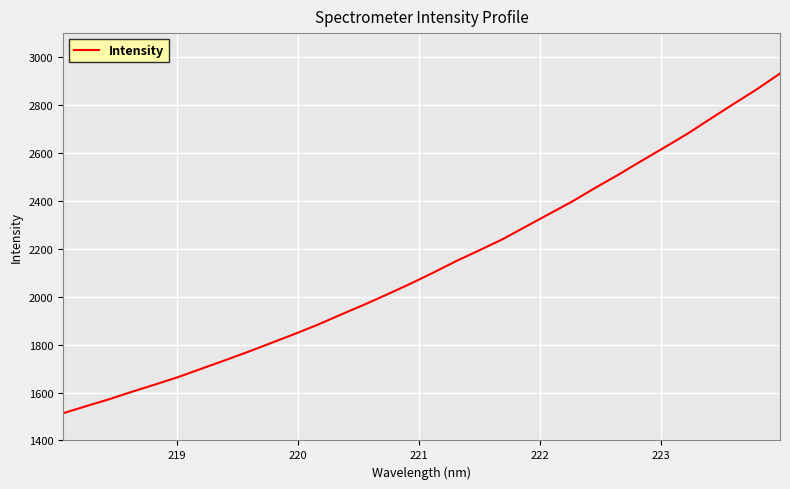

Does the chart have visible grid lines?

Yes